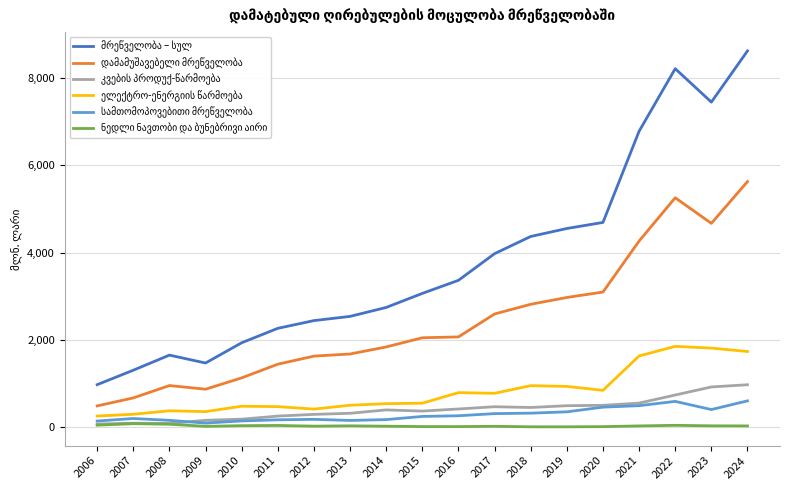

Which category has the highest value across all series?

2024